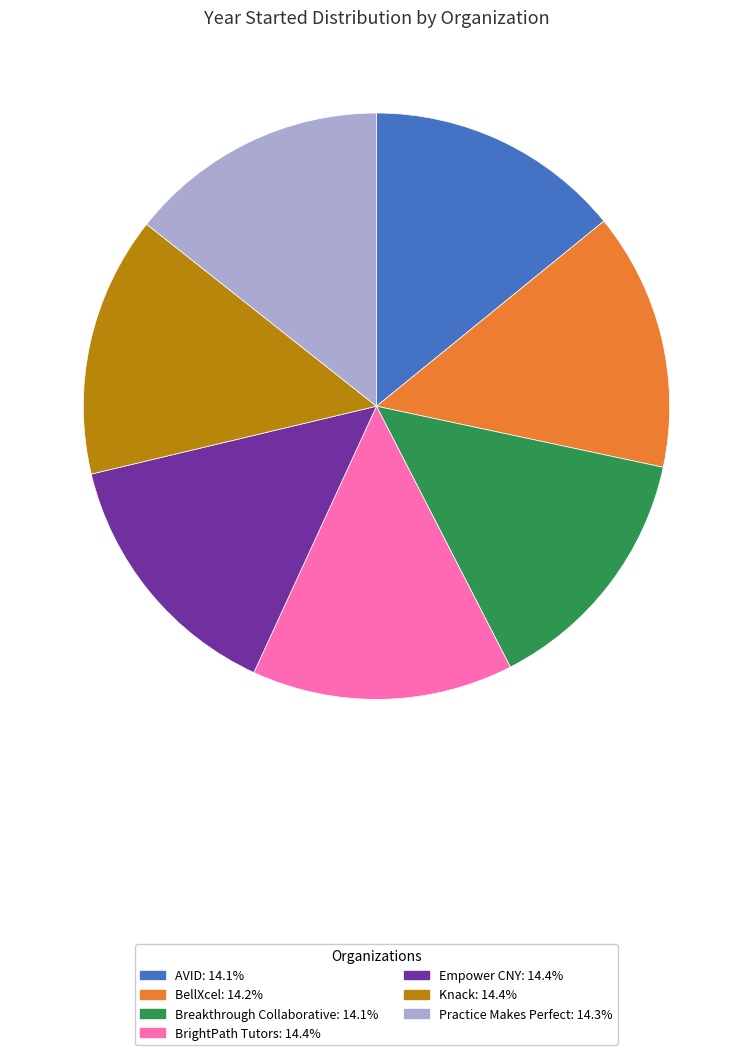

Does BellXcel account for over 50% of the chart?

No